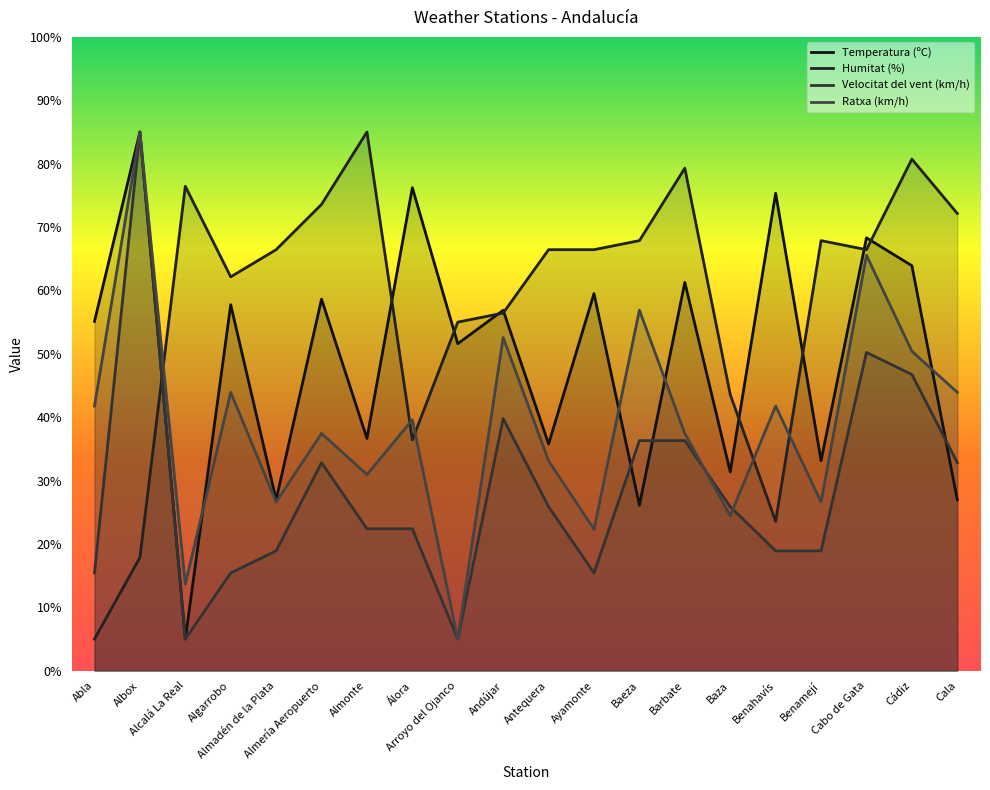

What is the difference between the second highest and minimum values in the Temperatura (ºC) series?

71.2